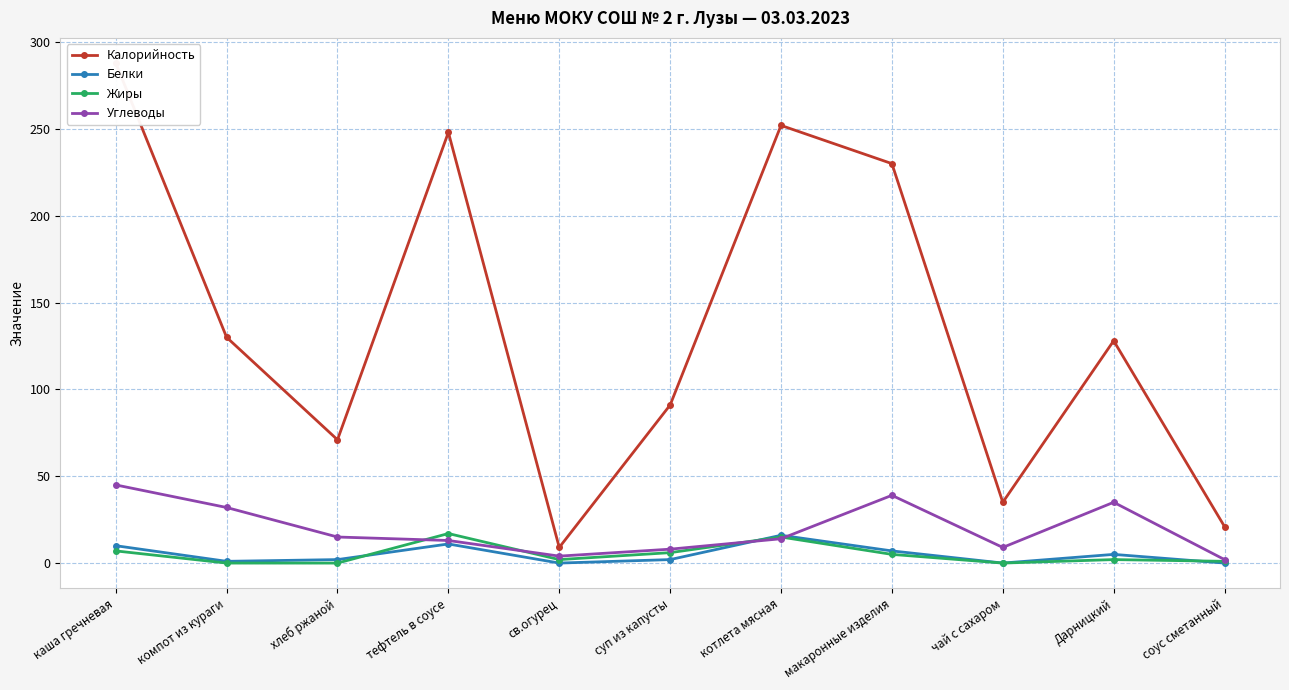

Where is Белки nearest to the value 8?

макаронные изделия